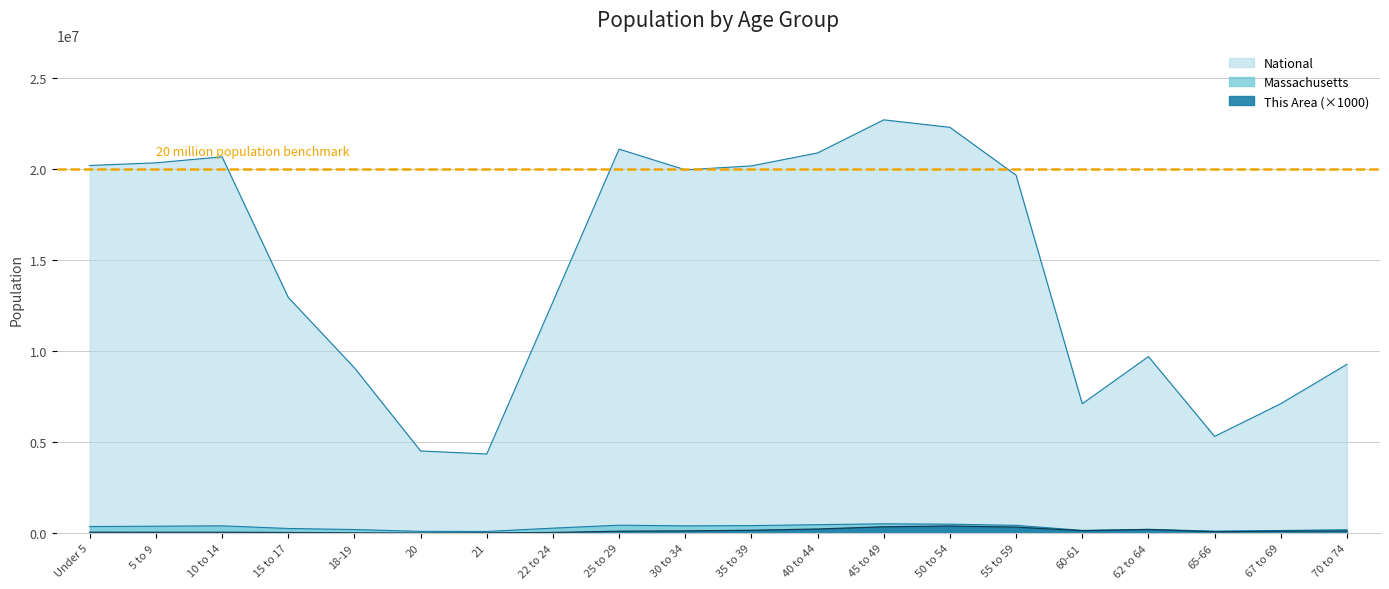

Which series changed the most between Under 5 and 40 to 44?

National